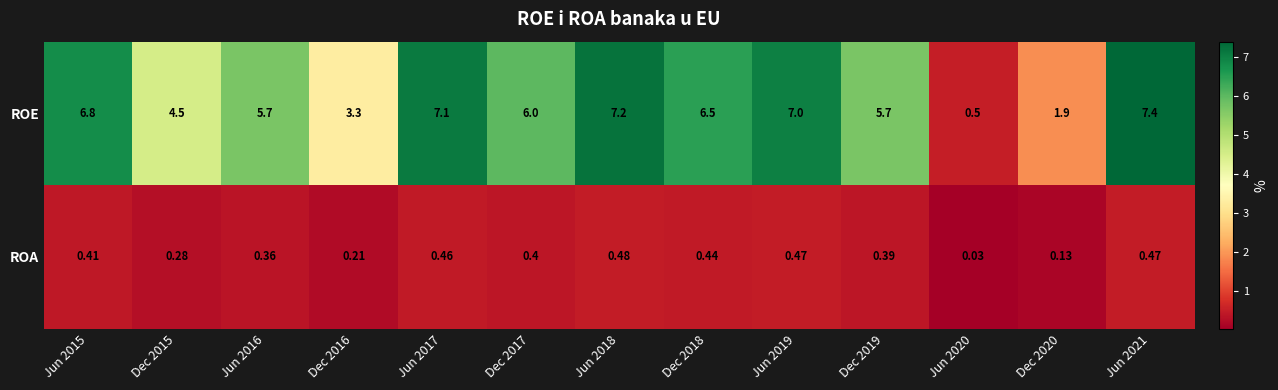

What is the total value across all series at Dec 2020?

2.0